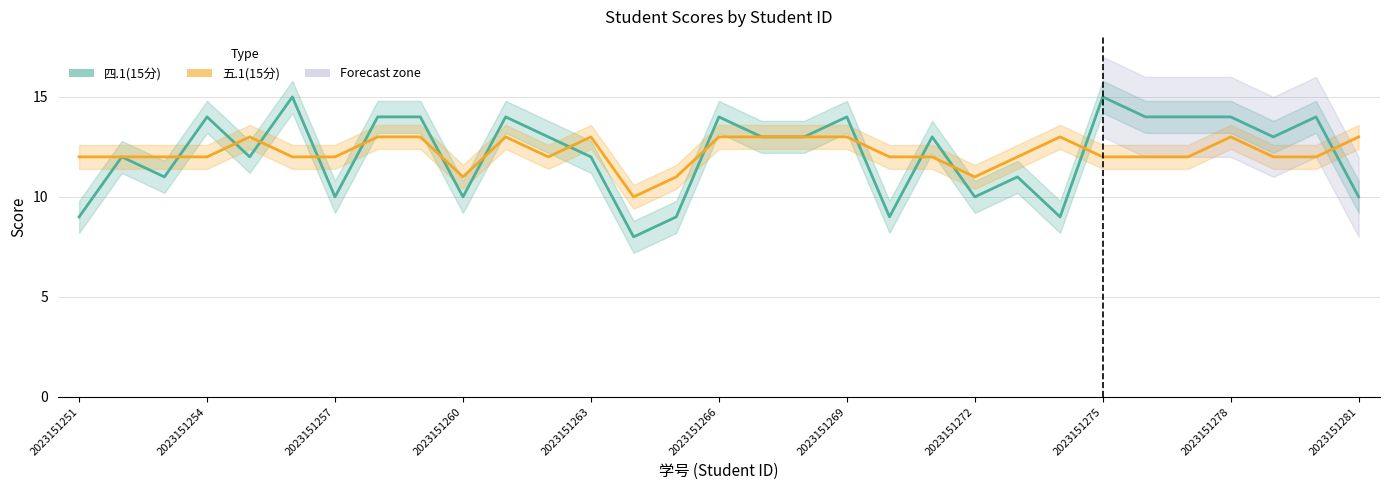

List the series in order of their peak value, highest first.

四.1(15分), 五.1(15分)